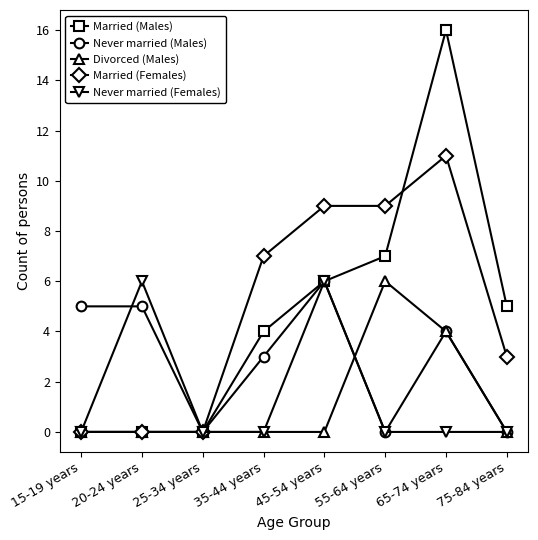

Reading left to right, extract all data points from this chart.

Married (Males): 0	0	0	4	6	7	16	5
Never married (Males): 5	5	0	3	6	0	4	0
Divorced (Males): 0	0	0	0	0	6	4	0
Married (Females): 0	0	0	7	9	9	11	3
Never married (Females): 0	6	0	0	6	0	0	0